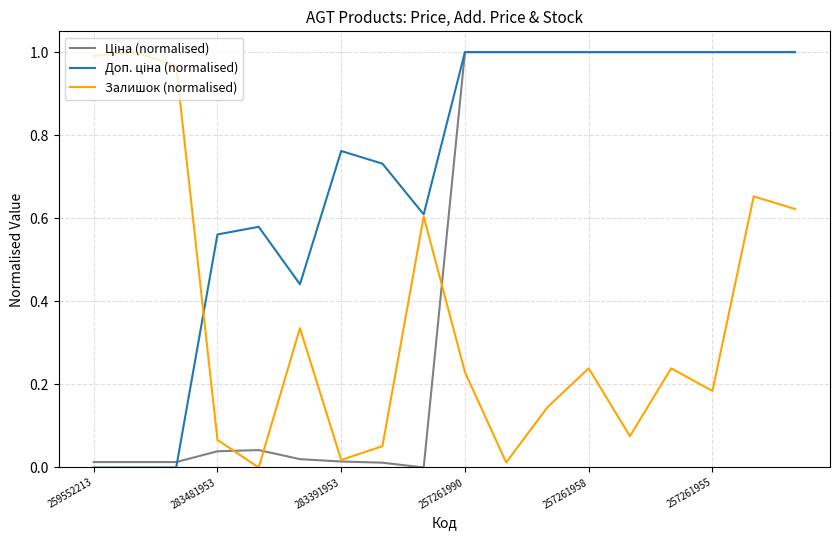

How many lines are shown in the chart?

3